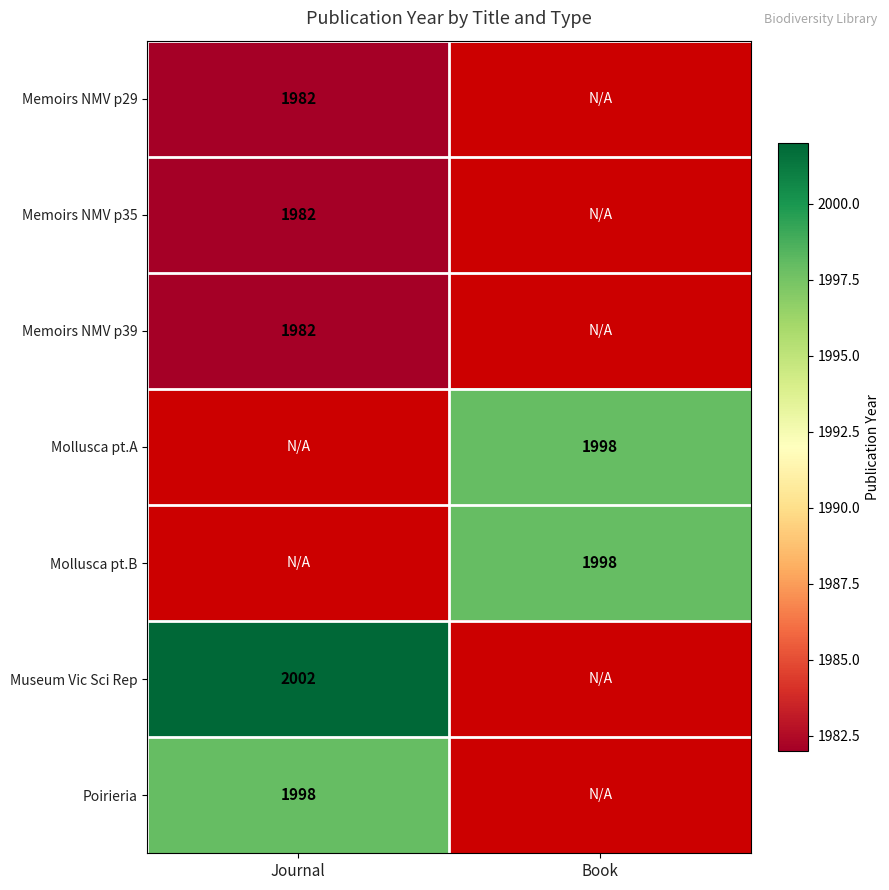

The value of Mollusca pt.B at Book is 951.6. True or false?

False